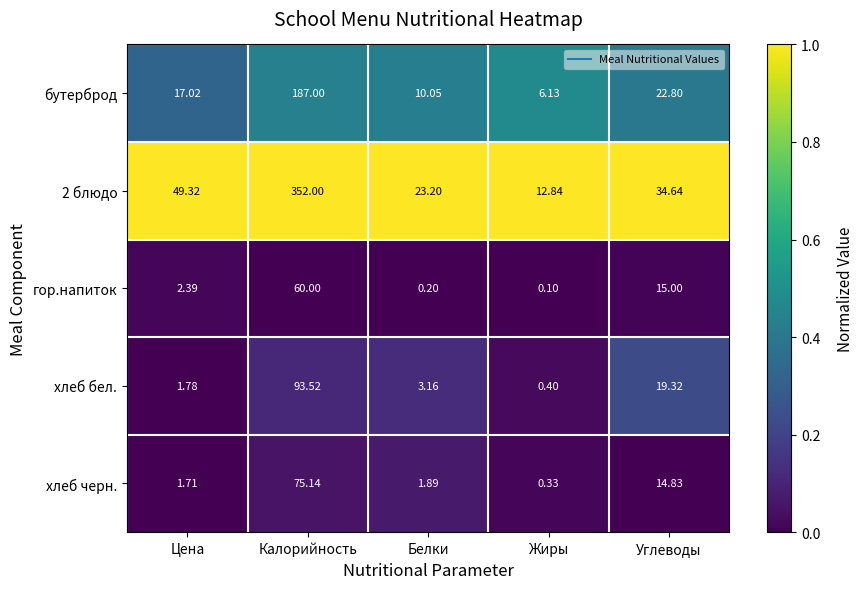

What is the difference between the highest and lowest values at Жиры?

12.7